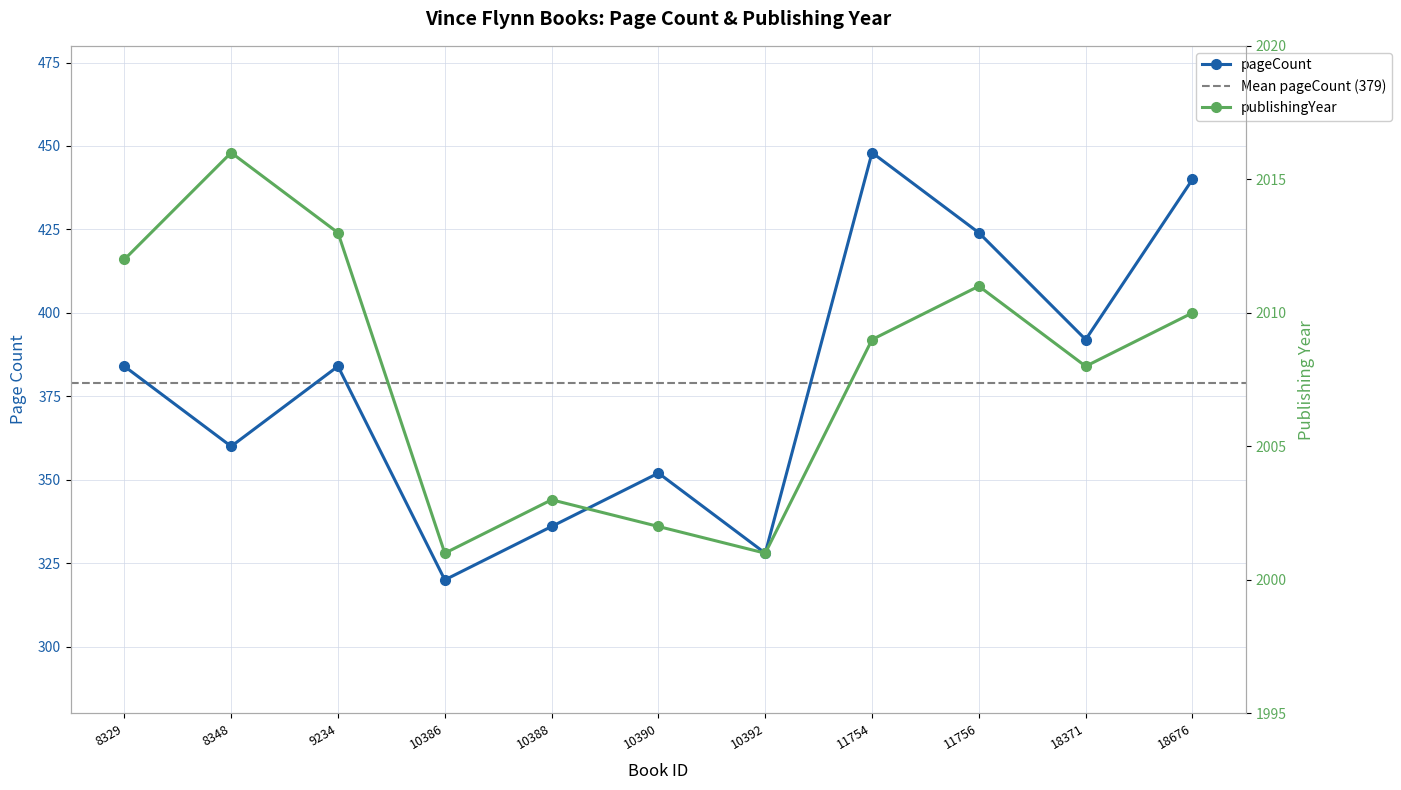

At which category is the sum across all series the highest?

11754